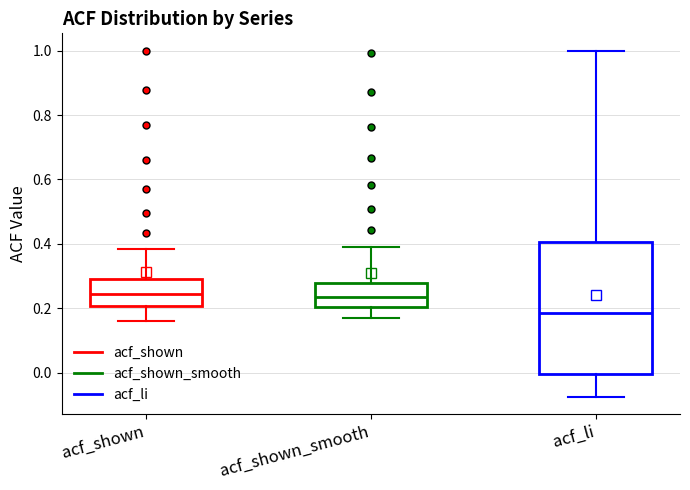

Which box is the tallest, from its lower edge to its upper edge?

acf_li